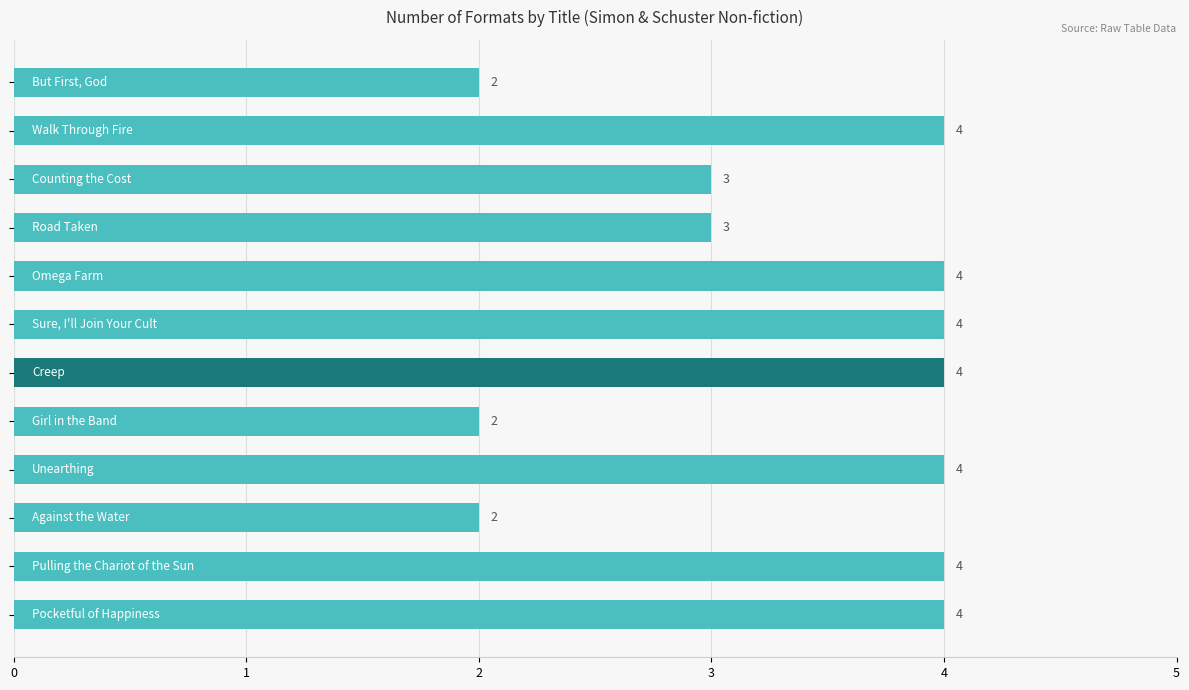

What is the value of the 4th bar from the top?

3